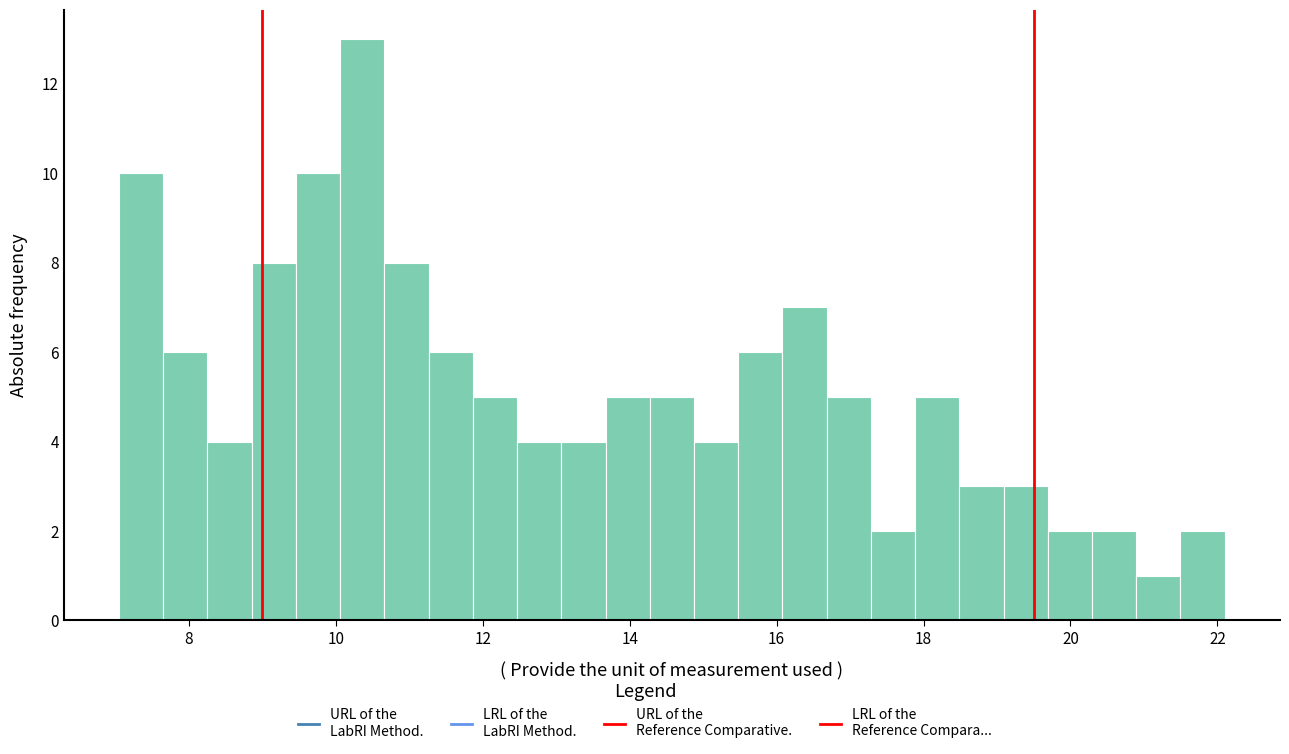

Around what value on the x-axis is the tallest bar? Give the approximate position of its centre, as read against the axis.

10.4